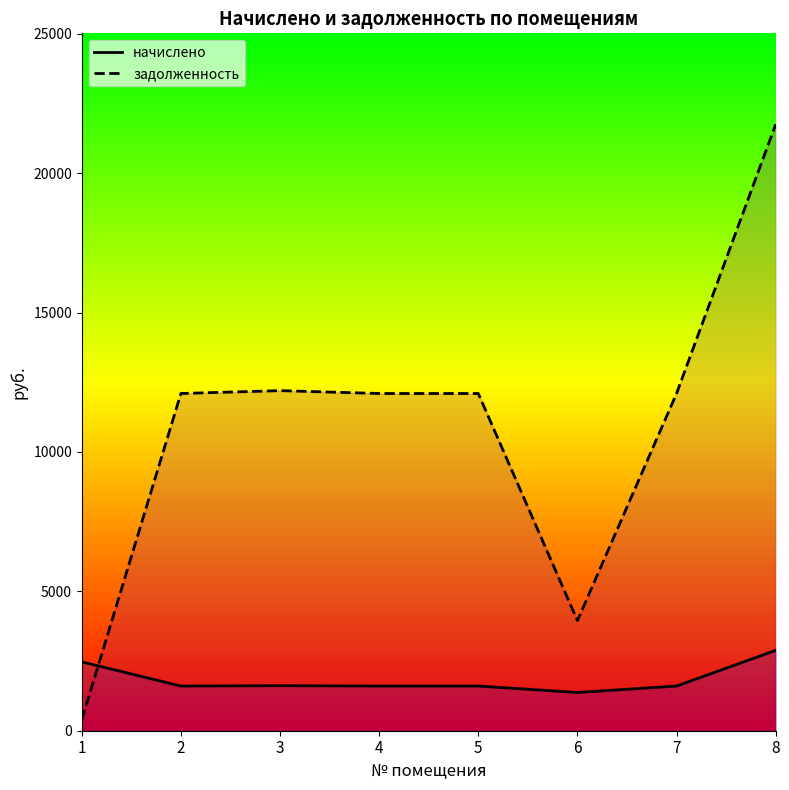

Reading left to right, transcribe all the data shown in this chart.

начислено: 2469.8	1602.4	1616.0	1602.4	1602.4	1371.0	1602.4	2881.5
задолженность: 392.0	12095.3	12198.0	12095.3	12095.3	3949.0	12095.3	21751.0